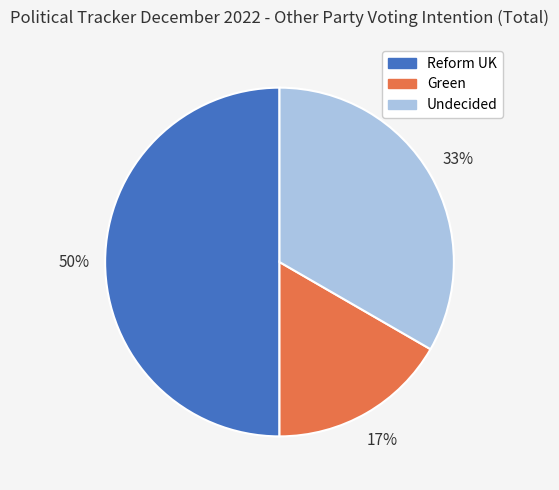

Count the number of slices in the pie.

3